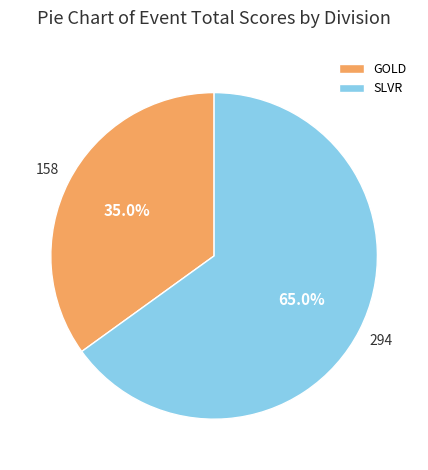

Is there any slice that represents more than half of the pie?

Yes